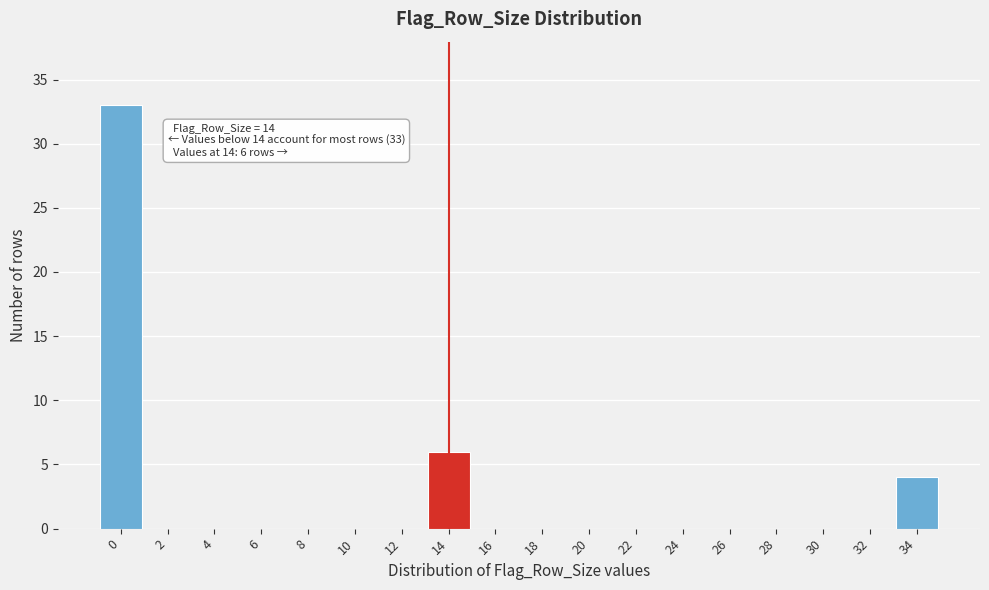

Which range on the x-axis has the tallest bar?

-1 to 1